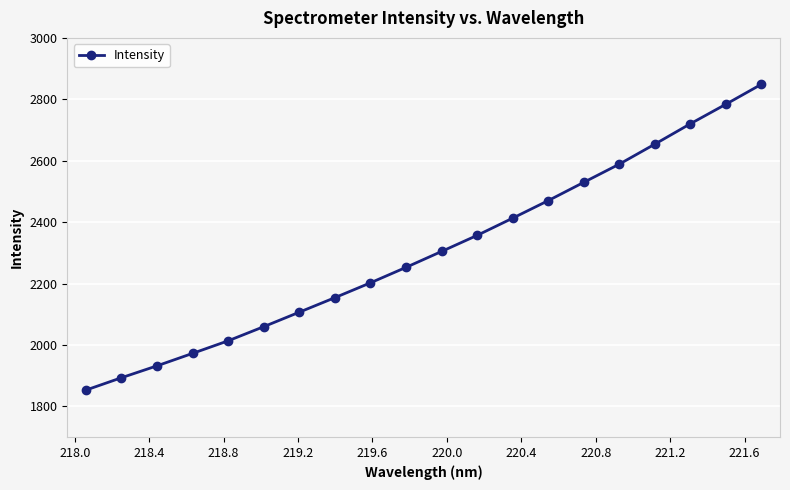

What is the value of the 9th point from the left?

2202.4